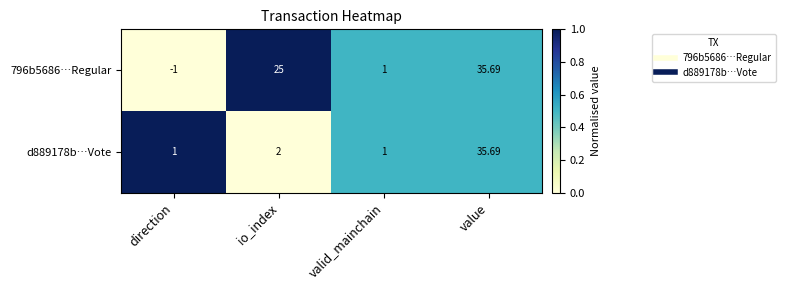

Which label corresponds to the largest value in the chart?

value